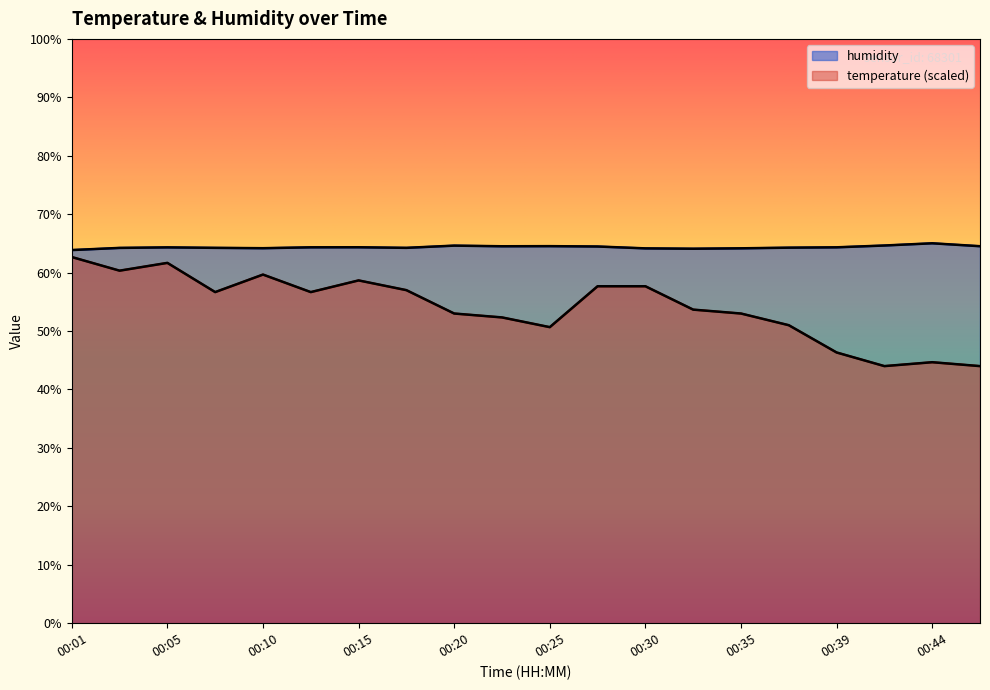

Reading left to right, extract all data points from this chart.

temperature: 62.7	60.3	61.7	56.7	59.7	56.7	58.7	57.0	53.0	52.3	50.7	57.7	57.7	53.7	53.0	51.0	46.3	44.0	44.7	44.0
humidity: 63.9	64.2	64.3	64.2	64.2	64.3	64.3	64.2	64.6	64.5	64.5	64.5	64.2	64.1	64.2	64.3	64.3	64.6	65.0	64.5